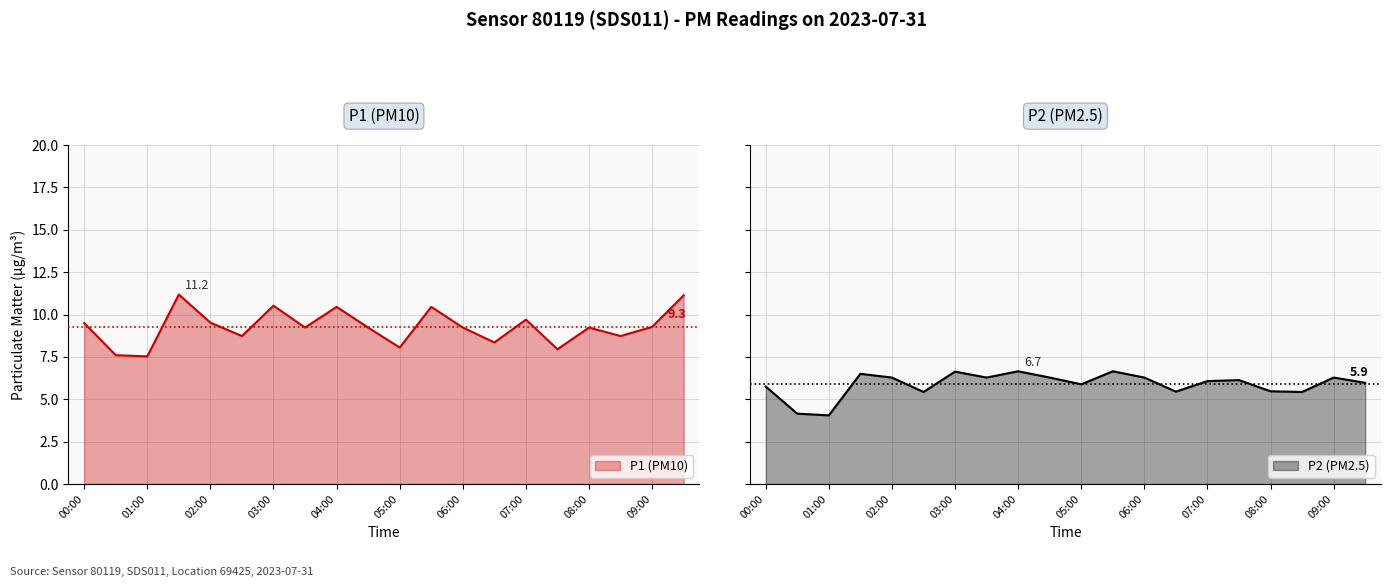

Between 09:00 and 03:30, which is larger?

09:00